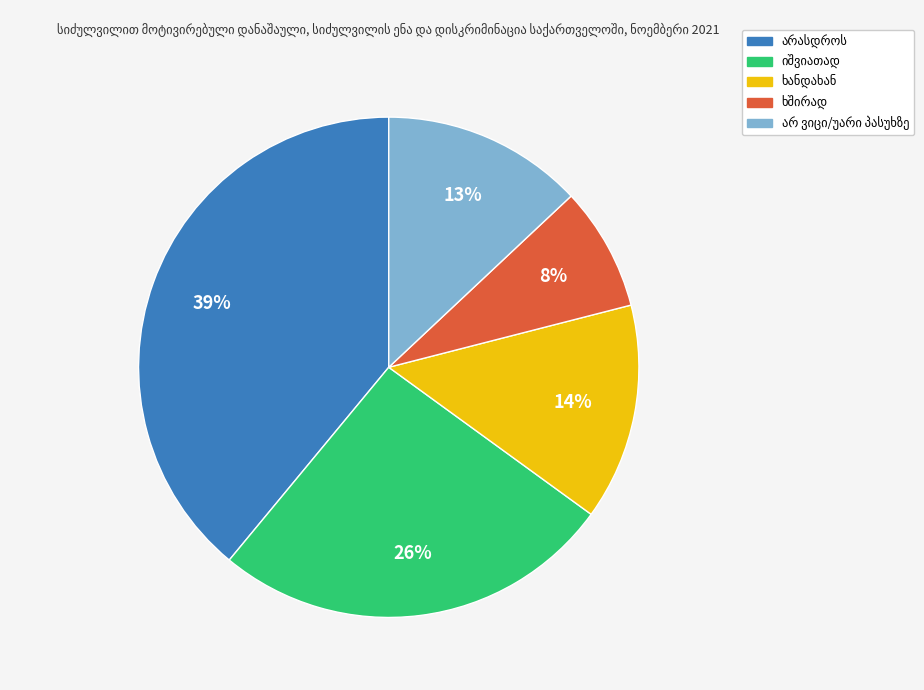

To the nearest percent, what is the average slice percentage?

20%